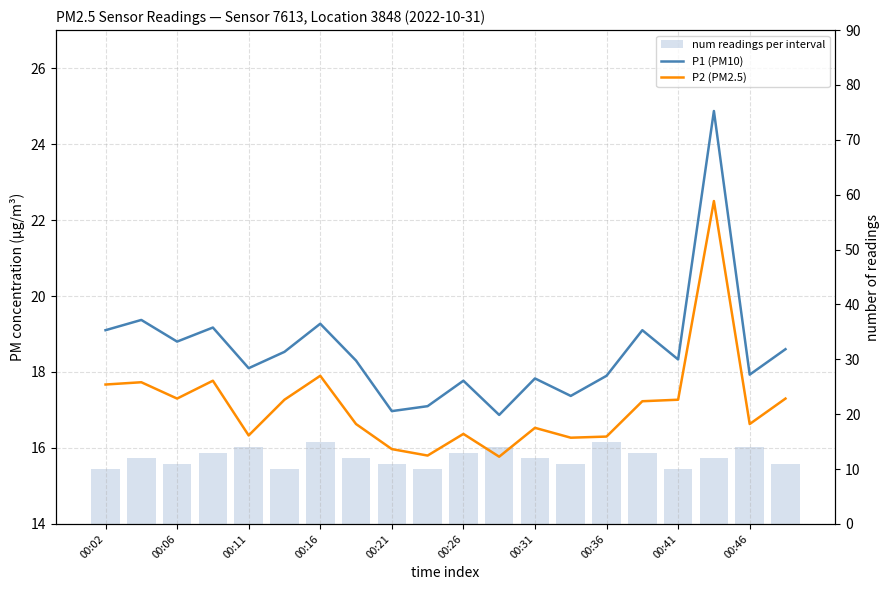

How many values in the P2 (PM2.5) series exceed 17?

10